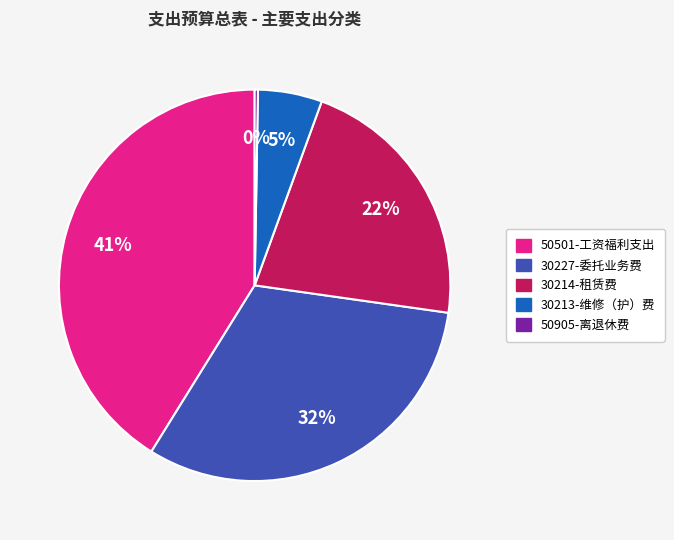

Which slice is the largest?

50501-工资福利支出